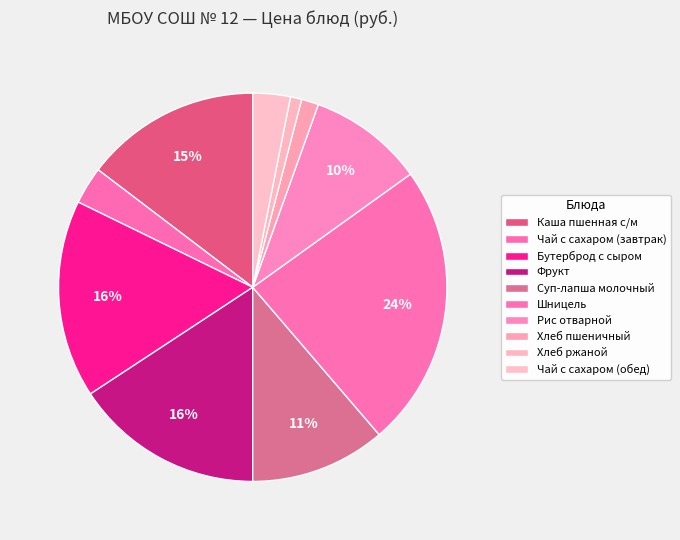

How many slices are in this pie chart?

10